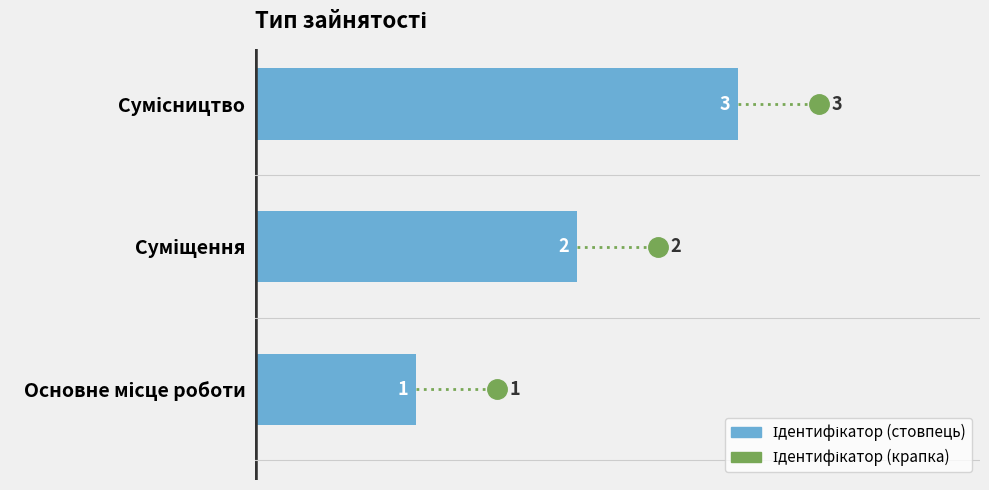

Count the values in the range 1 to 3.

3